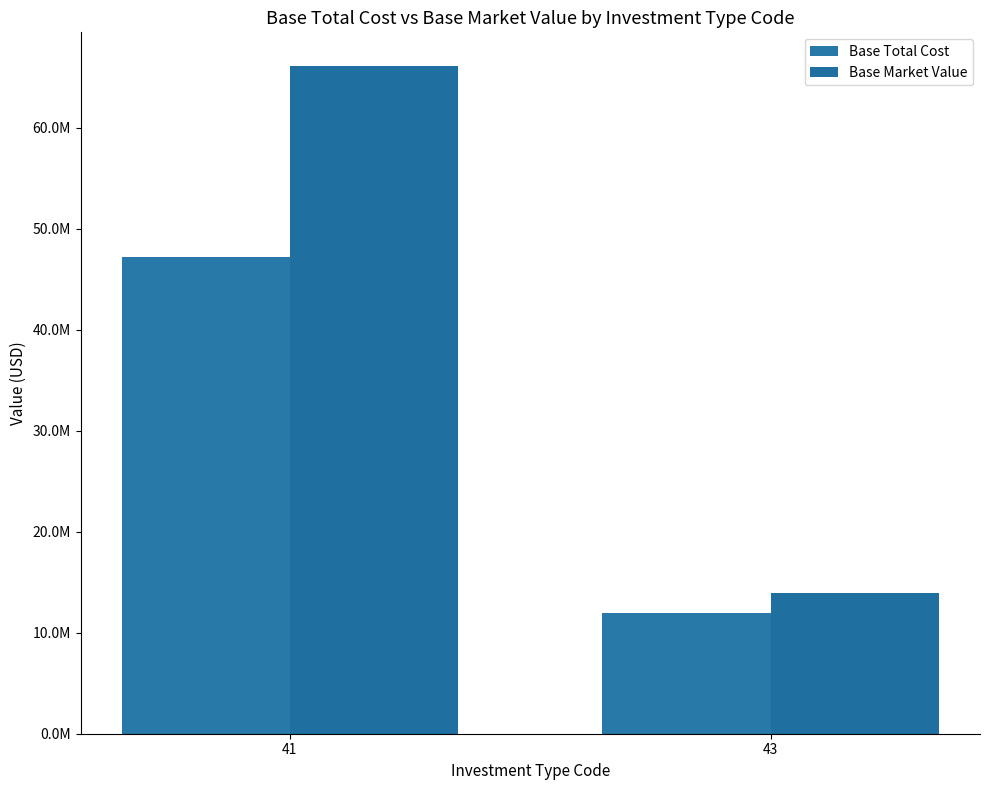

Rank the series by their average value, from lowest to highest.

Base Total Cost, Base Market Value